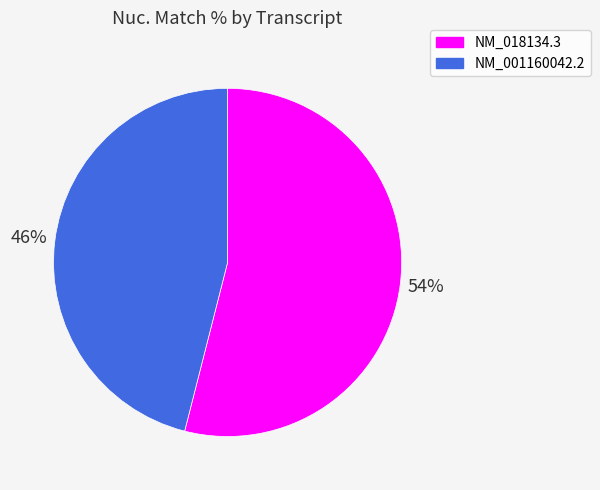

Which slice is the smallest?

NM_001160042.2